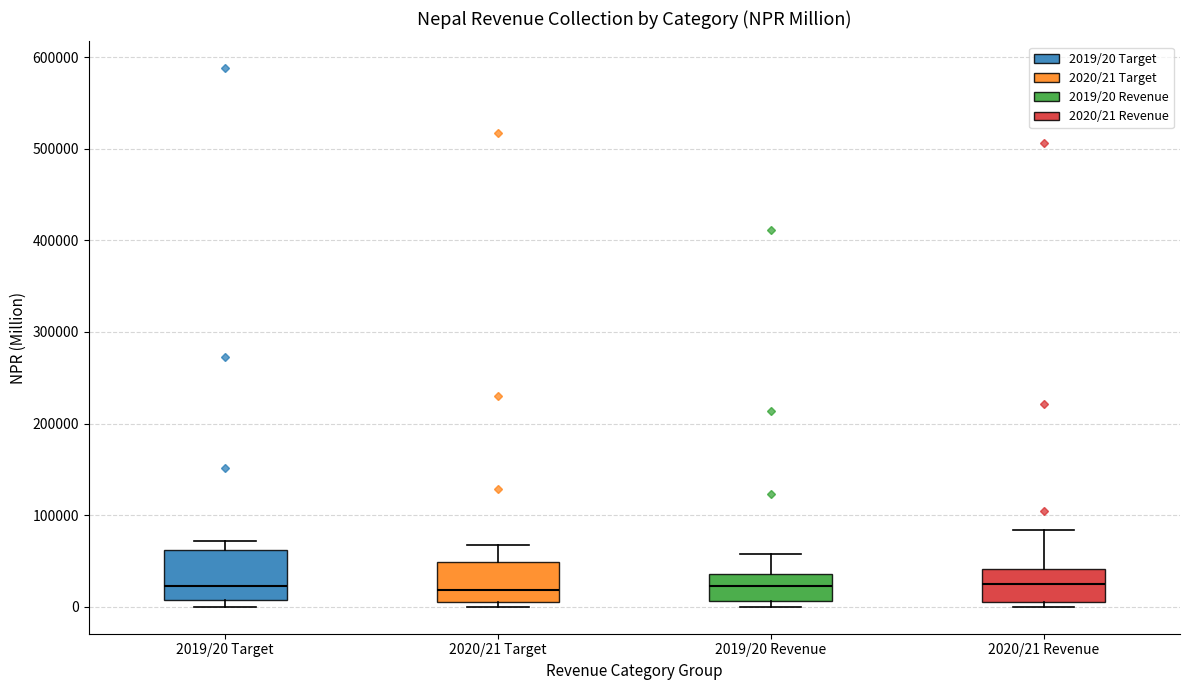

Comparing the boxes themselves (not the whiskers), which one is the tallest?

2019/20 Target